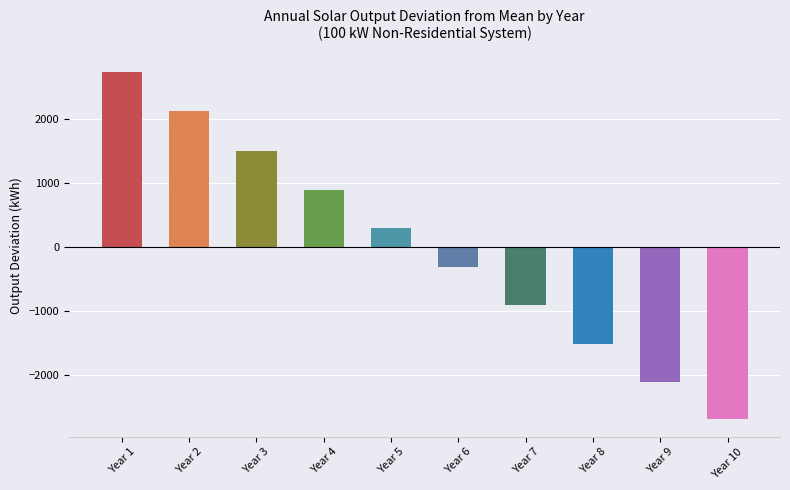

Are the bars grouped side by side (vs. stacked)?

No